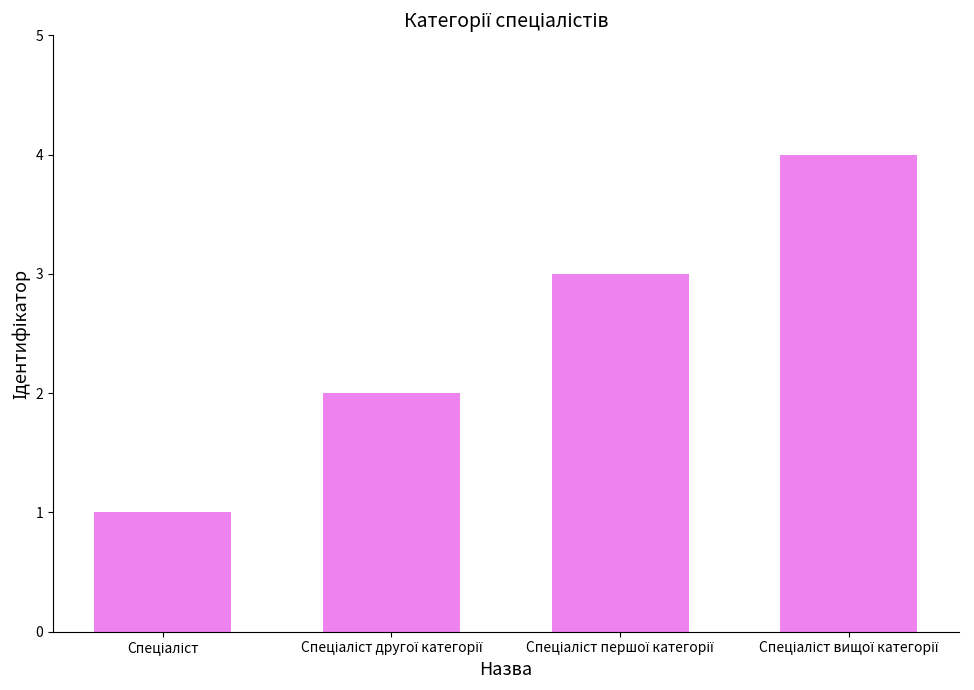

Reading left to right, what are all the values shown in this chart?

1	2	3	4